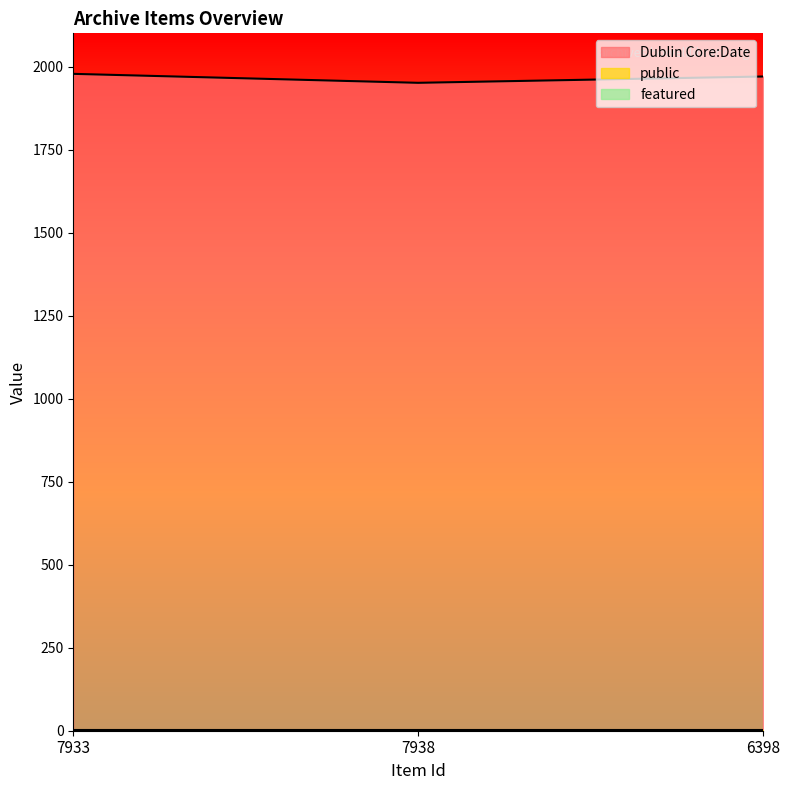

What is the average value of the Dublin Core:Date series?

1966